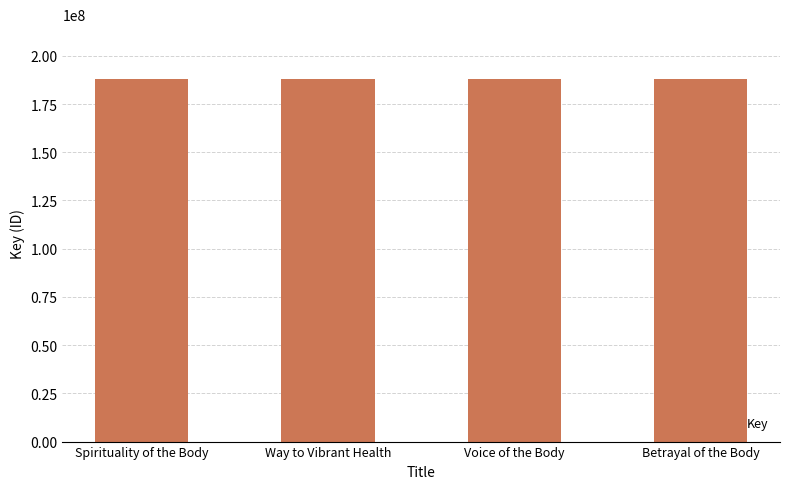

What is the ratio of the value at Betrayal of the Body to the value at Spirituality of the Body?

1.0